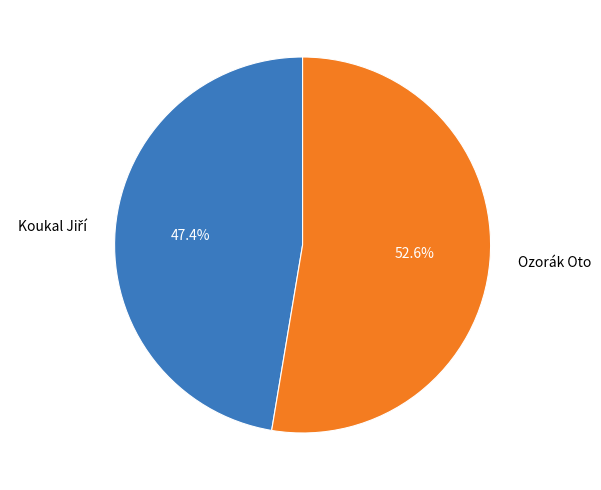

What is the largest slice in the pie chart?

Ozorák Oto